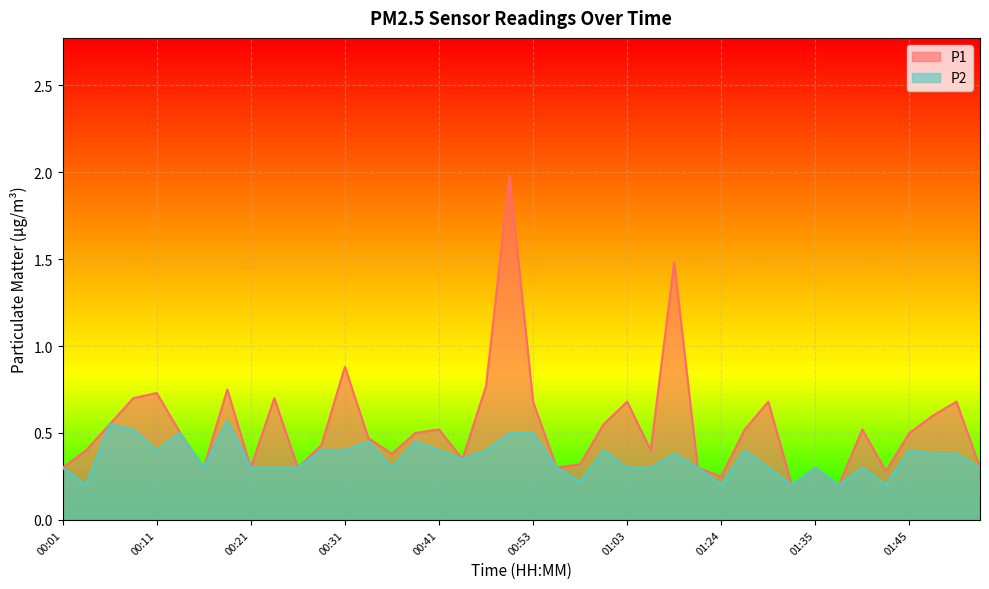

Between 01:00 and 01:40, which series saw the biggest shift?

P2